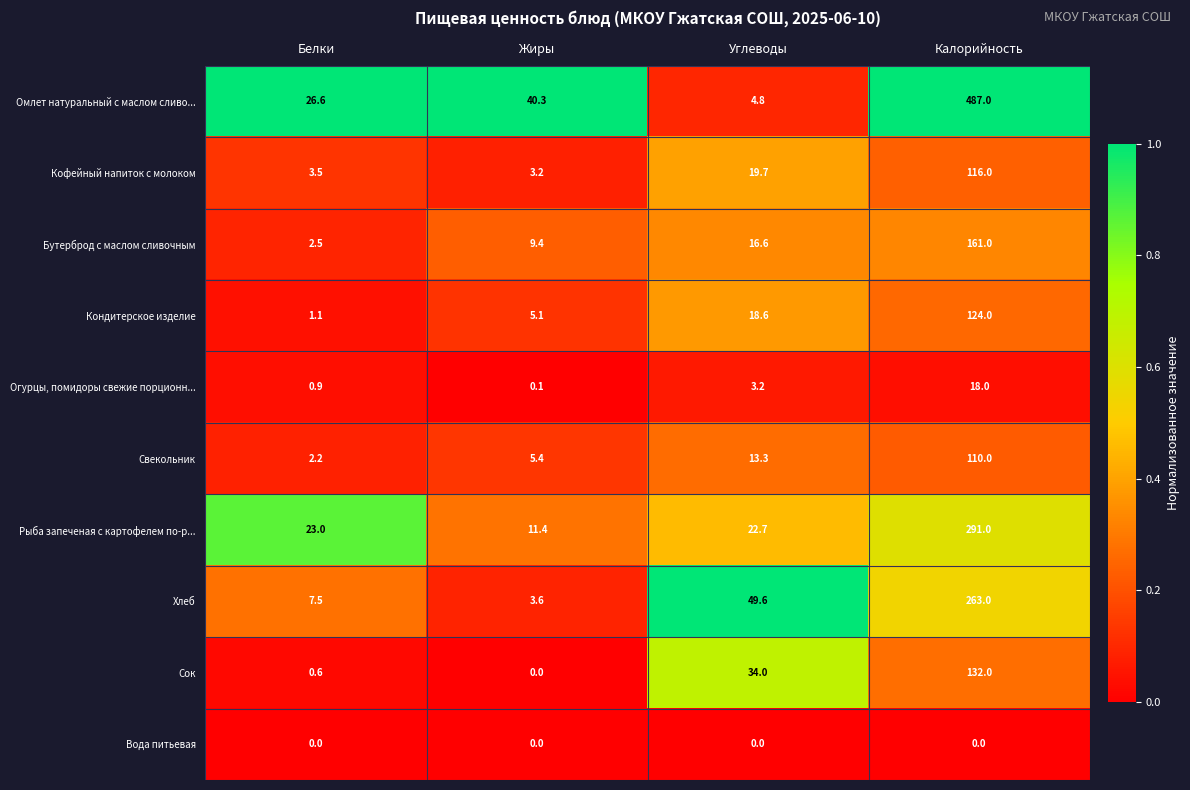

What is the sum of all Свекольник values?

130.9